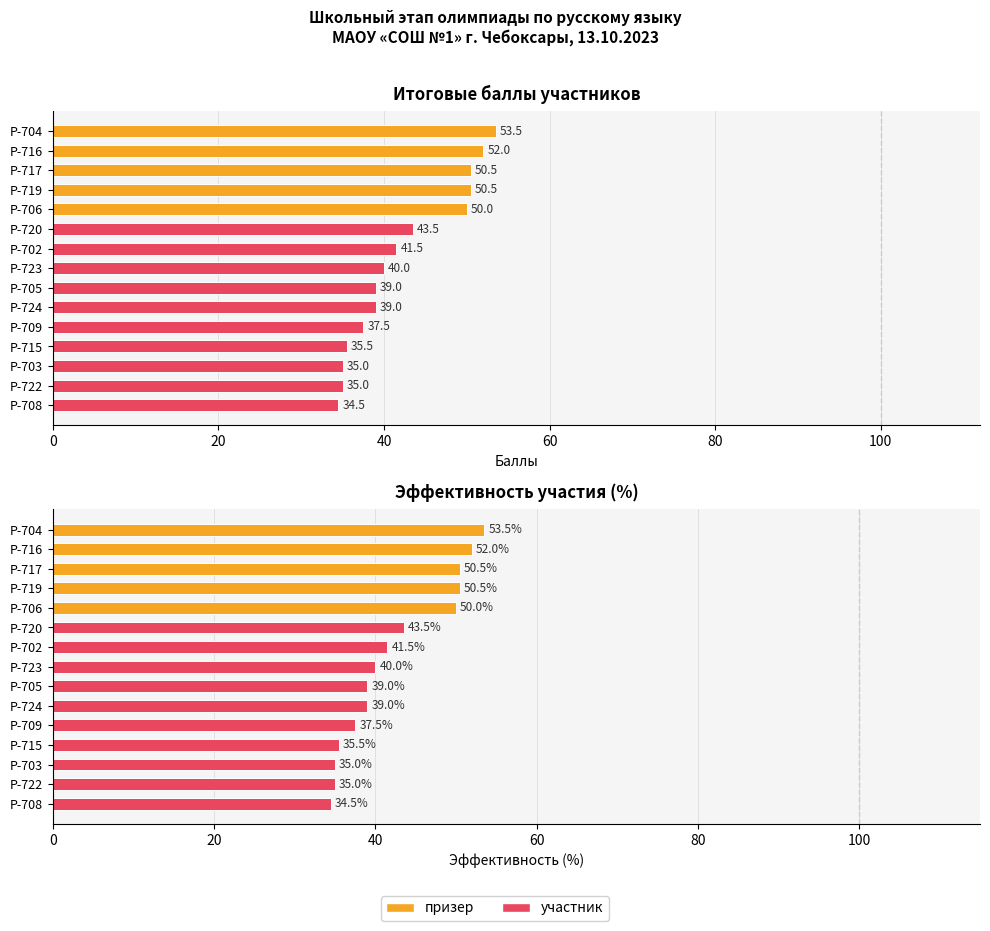

Is the value of ИТОГО БАЛЛОВ at Р-724 greater than the value of Эффективность участия at Р-719?

No